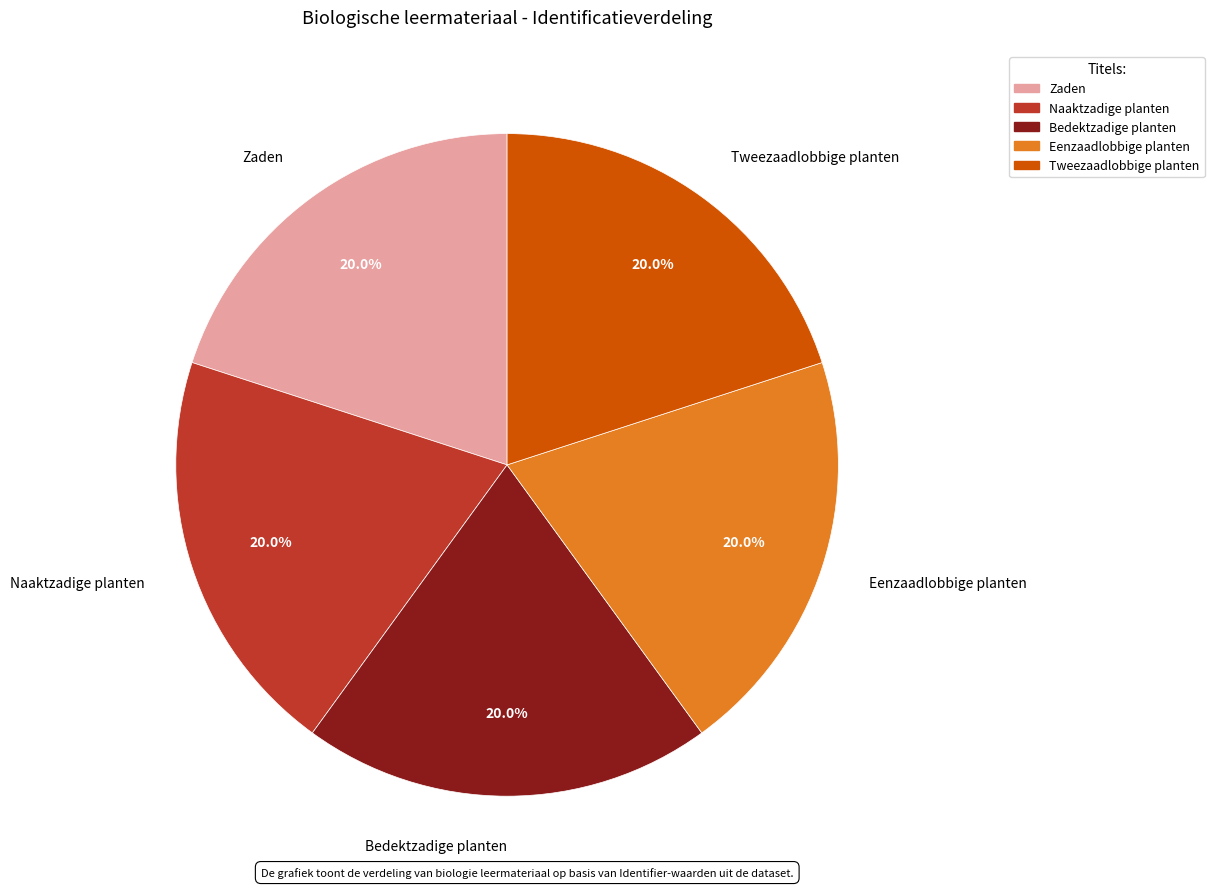

How many segments does this pie chart have?

5